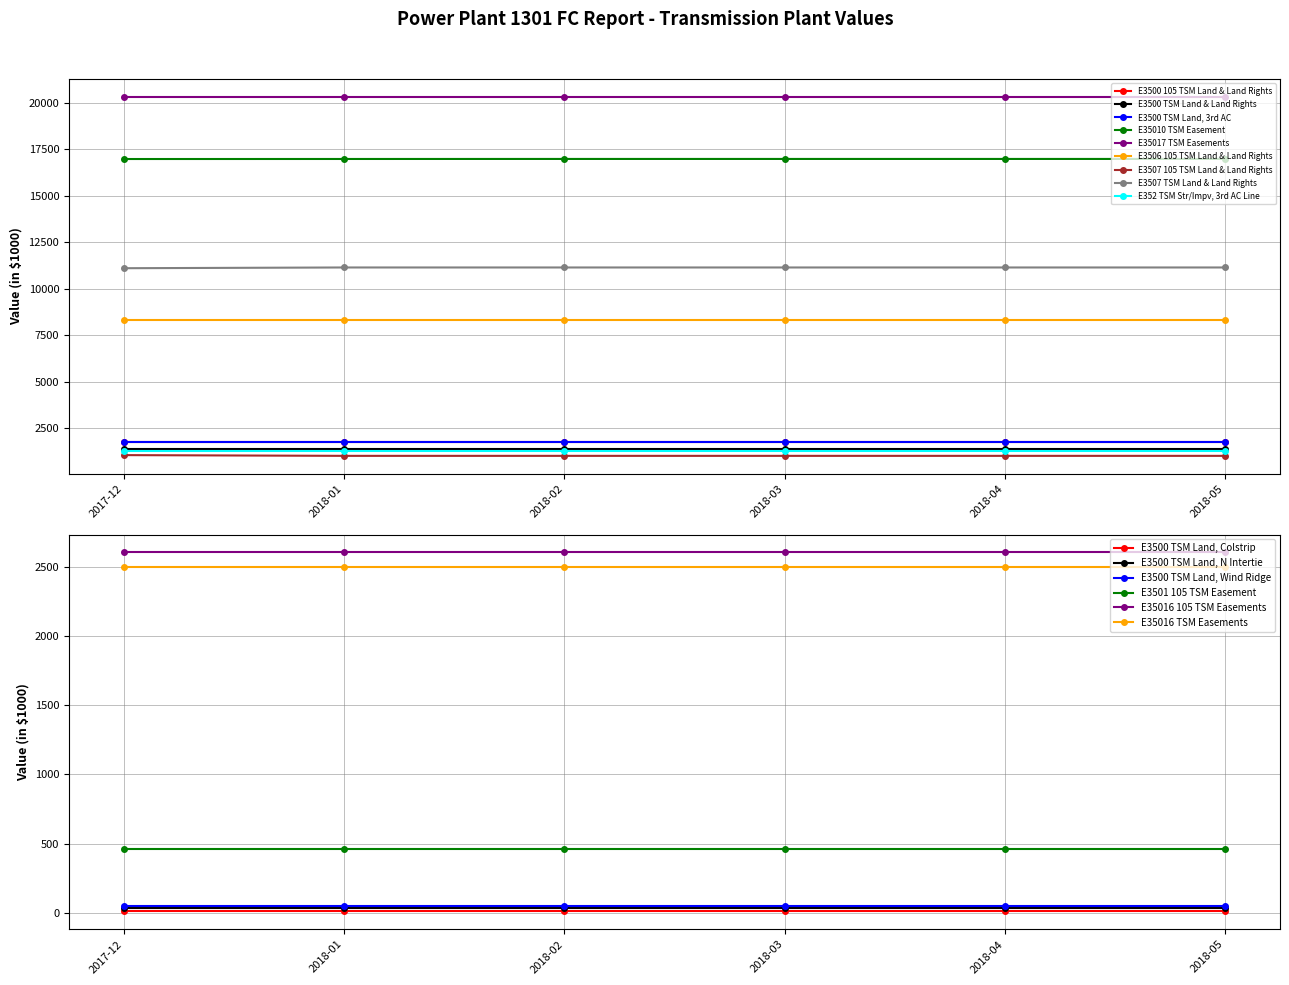

Reading right to left, what are all the values shown in this chart?

2017-12: E352 TSM Str/Impv, 3rd AC Line=1276	E3507 TSM Land & Land Rights=11099	E3507 105 TSM Land & Land Rights=1045	E3506 105 TSM Land & Land Rights=8314	E35017 TSM Easements=20312	E35016 TSM Easements=2499	E35016 105 TSM Easements=2603	E35010 TSM Easement=16973	E3501 105 TSM Easement=461	E3500 TSM Land, Wind Ridge=52	E3500 TSM Land, N Intertie=31	E3500 TSM Land, Colstrip=10	E3500 TSM Land, 3rd AC=1769	E3500 TSM Land & Land Rights=1400	E3500 105 TSM Land & Land Rights=1741
2018-01: E352 TSM Str/Impv, 3rd AC Line=1276	E3507 TSM Land & Land Rights=11139	E3507 105 TSM Land & Land Rights=1005	E3506 105 TSM Land & Land Rights=8314	E35017 TSM Easements=20312	E35016 TSM Easements=2499	E35016 105 TSM Easements=2603	E35010 TSM Easement=16975	E3501 105 TSM Easement=461	E3500 TSM Land, Wind Ridge=52	E3500 TSM Land, N Intertie=31	E3500 TSM Land, Colstrip=10	E3500 TSM Land, 3rd AC=1769	E3500 TSM Land & Land Rights=1400	E3500 105 TSM Land & Land Rights=1741
2018-02: E352 TSM Str/Impv, 3rd AC Line=1276	E3507 TSM Land & Land Rights=11139	E3507 105 TSM Land & Land Rights=1005	E3506 105 TSM Land & Land Rights=8314	E35017 TSM Easements=20312	E35016 TSM Easements=2499	E35016 105 TSM Easements=2603	E35010 TSM Easement=16977	E3501 105 TSM Easement=461	E3500 TSM Land, Wind Ridge=52	E3500 TSM Land, N Intertie=31	E3500 TSM Land, Colstrip=10	E3500 TSM Land, 3rd AC=1769	E3500 TSM Land & Land Rights=1400	E3500 105 TSM Land & Land Rights=1741
2018-03: E352 TSM Str/Impv, 3rd AC Line=1276	E3507 TSM Land & Land Rights=11139	E3507 105 TSM Land & Land Rights=1005	E3506 105 TSM Land & Land Rights=8314	E35017 TSM Easements=20312	E35016 TSM Easements=2499	E35016 105 TSM Easements=2603	E35010 TSM Easement=16977	E3501 105 TSM Easement=461	E3500 TSM Land, Wind Ridge=52	E3500 TSM Land, N Intertie=31	E3500 TSM Land, Colstrip=10	E3500 TSM Land, 3rd AC=1769	E3500 TSM Land & Land Rights=1400	E3500 105 TSM Land & Land Rights=1741
2018-04: E352 TSM Str/Impv, 3rd AC Line=1276	E3507 TSM Land & Land Rights=11139	E3507 105 TSM Land & Land Rights=1005	E3506 105 TSM Land & Land Rights=8314	E35017 TSM Easements=20312	E35016 TSM Easements=2499	E35016 105 TSM Easements=2603	E35010 TSM Easement=16977	E3501 105 TSM Easement=461	E3500 TSM Land, Wind Ridge=52	E3500 TSM Land, N Intertie=31	E3500 TSM Land, Colstrip=10	E3500 TSM Land, 3rd AC=1769	E3500 TSM Land & Land Rights=1400	E3500 105 TSM Land & Land Rights=1741
2018-05: E352 TSM Str/Impv, 3rd AC Line=1276	E3507 TSM Land & Land Rights=11139	E3507 105 TSM Land & Land Rights=1005	E3506 105 TSM Land & Land Rights=8314	E35017 TSM Easements=20312	E35016 TSM Easements=2499	E35016 105 TSM Easements=2603	E35010 TSM Easement=16977	E3501 105 TSM Easement=461	E3500 TSM Land, Wind Ridge=52	E3500 TSM Land, N Intertie=31	E3500 TSM Land, Colstrip=10	E3500 TSM Land, 3rd AC=1769	E3500 TSM Land & Land Rights=1400	E3500 105 TSM Land & Land Rights=1741